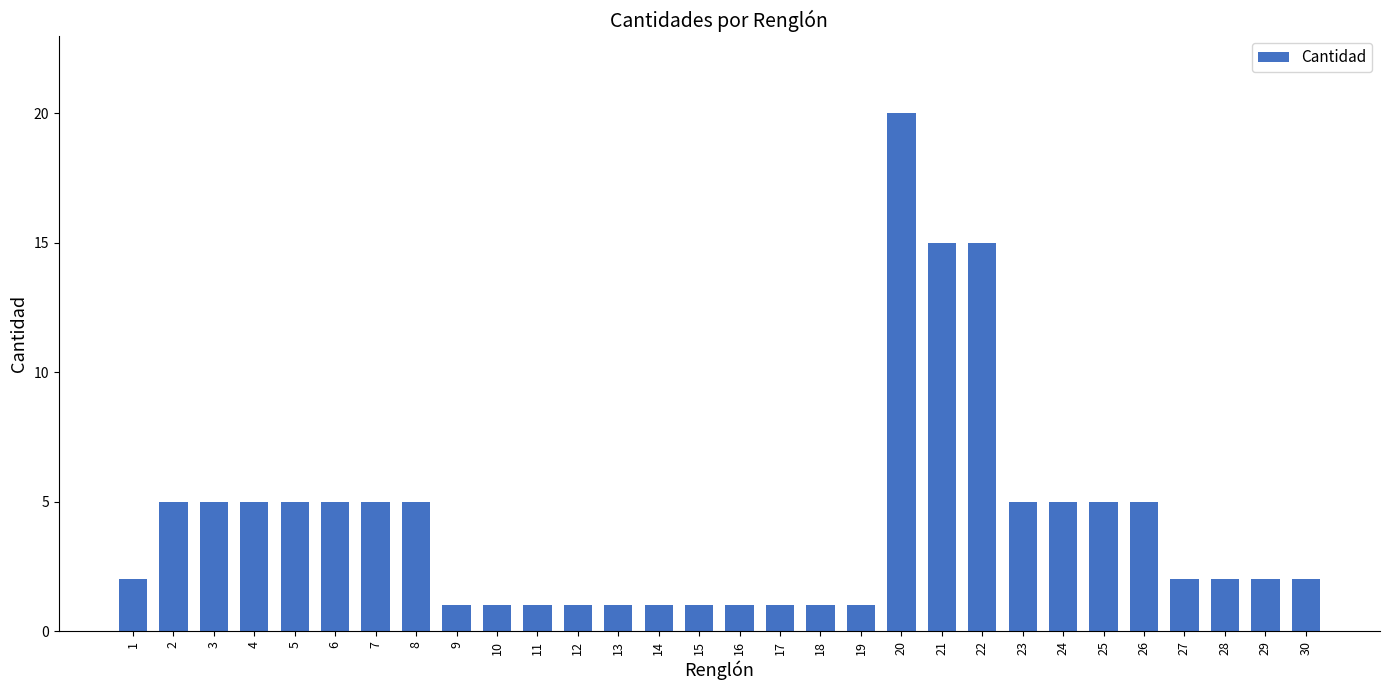

What is the difference between the second highest and minimum values?

14